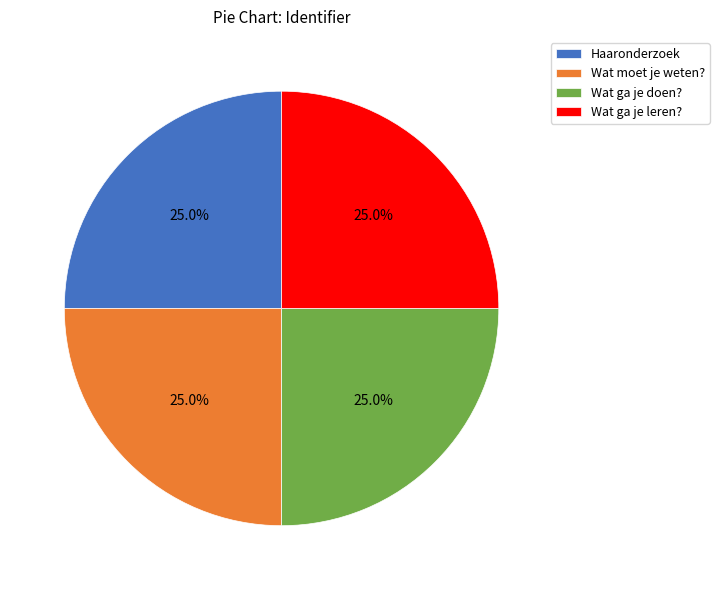

To the nearest percent, what is the average slice percentage?

25%